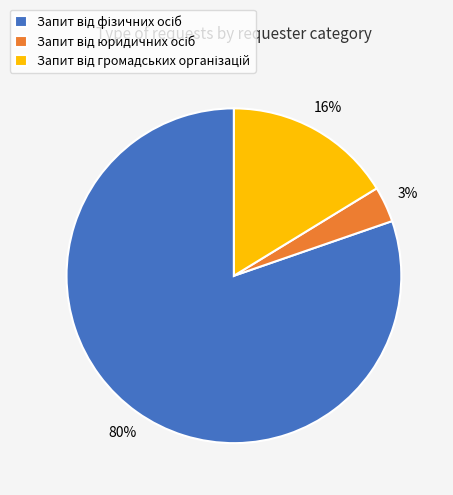

Is there any slice that represents more than half of the pie?

Yes